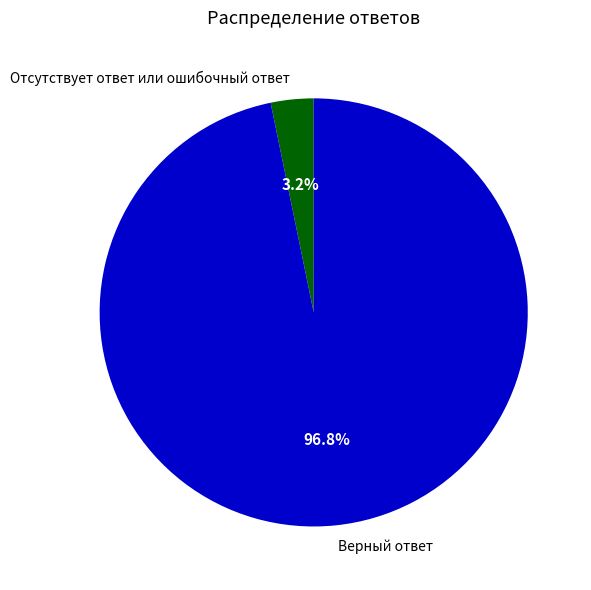

True or false: Отсутствует ответ или ошибочный ответ accounts for 3% of the total.

True